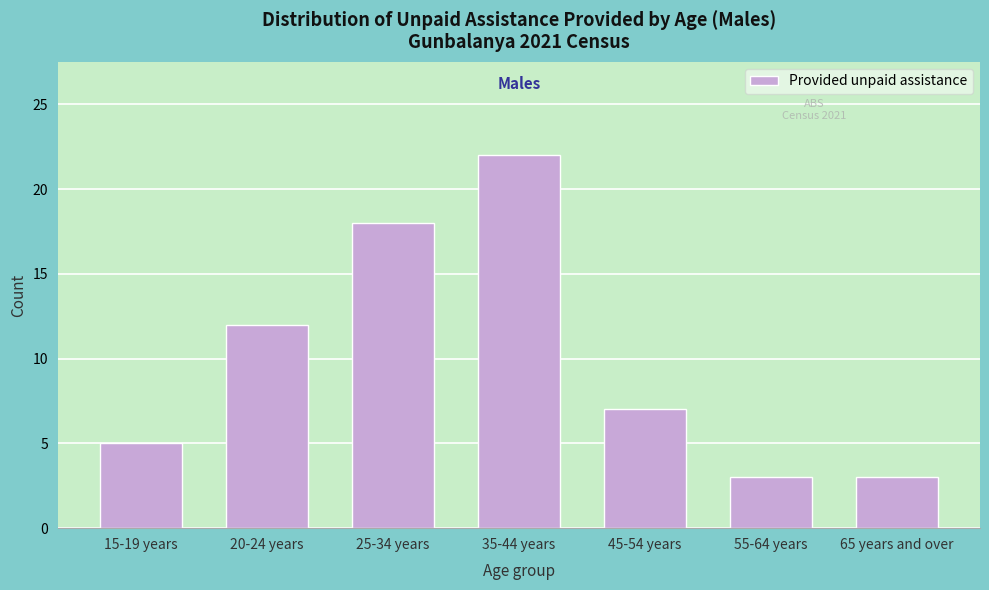

Reading right to left, list all the values displayed in this chart.

65 years and over=3	55-64 years=3	45-54 years=7	35-44 years=22	25-34 years=18	20-24 years=12	15-19 years=5